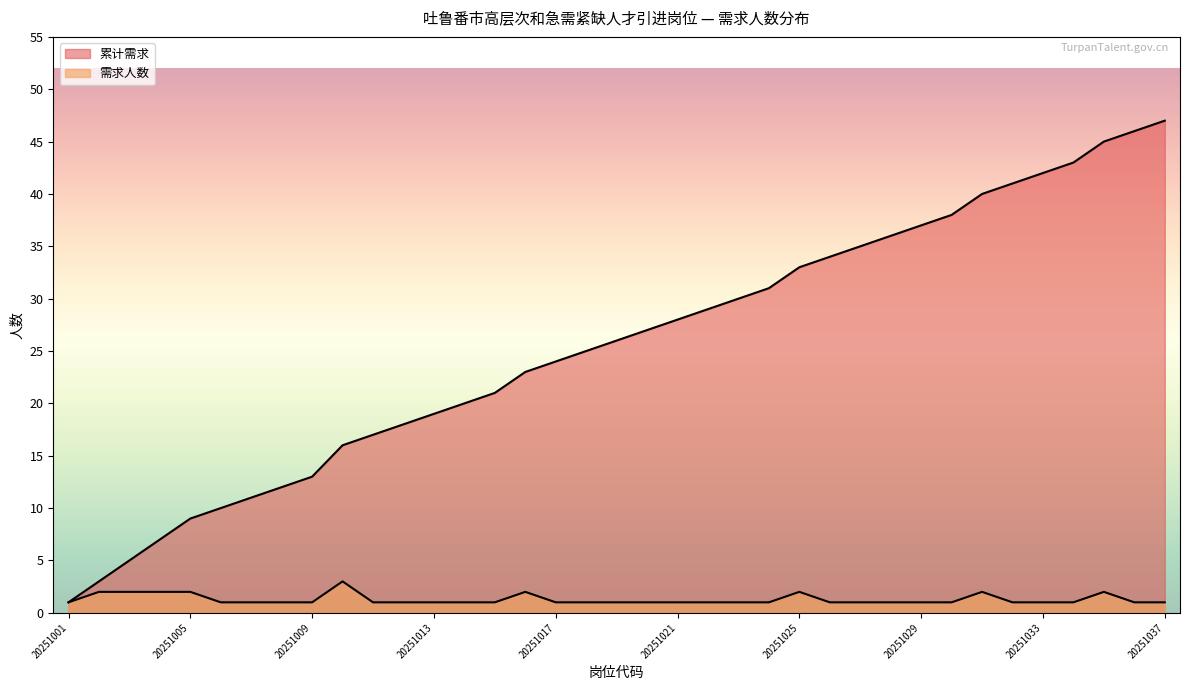

How many data points in 累计需求 are less than 26?

18